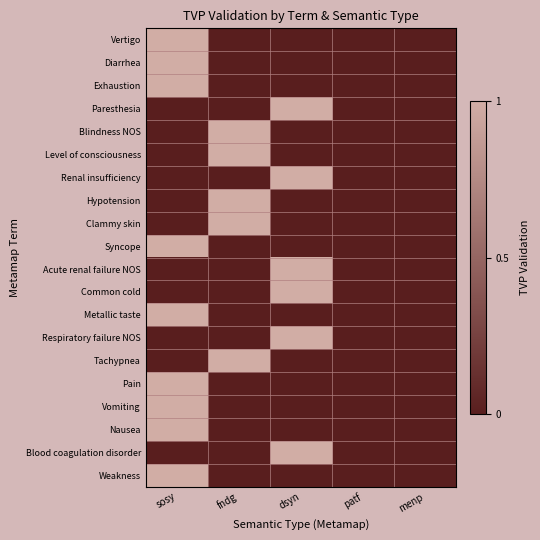

At which category is the sum across all series the highest?

sosy